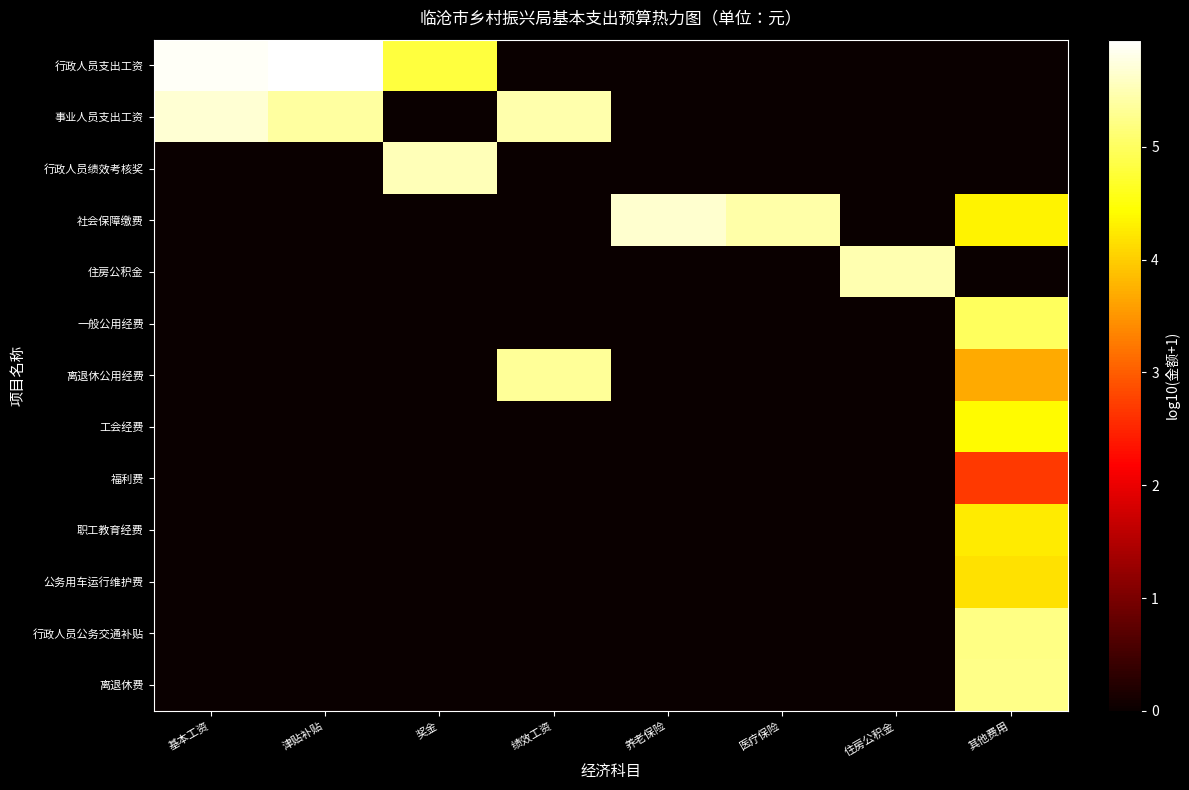

How many data points does each series have?

8